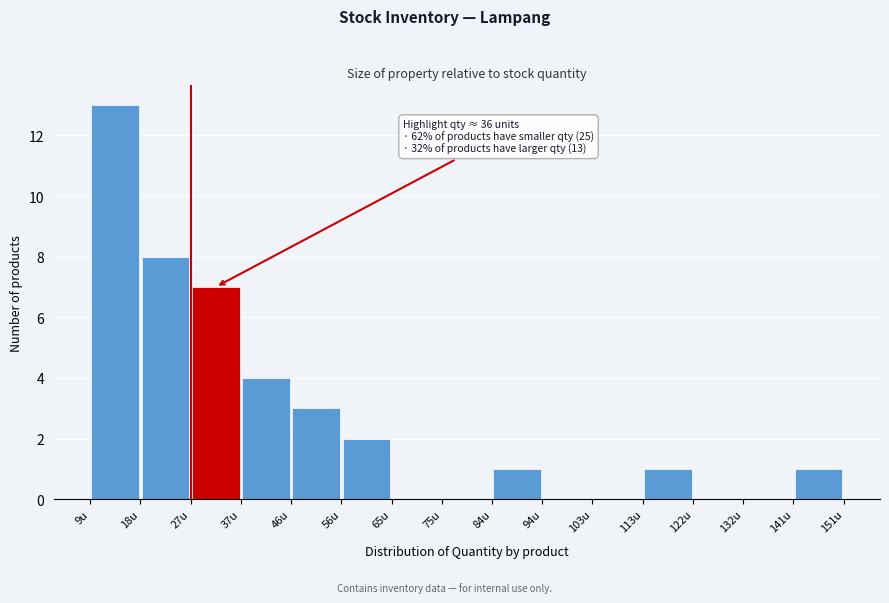

Which range on the x-axis has the tallest bar?

9 to 18